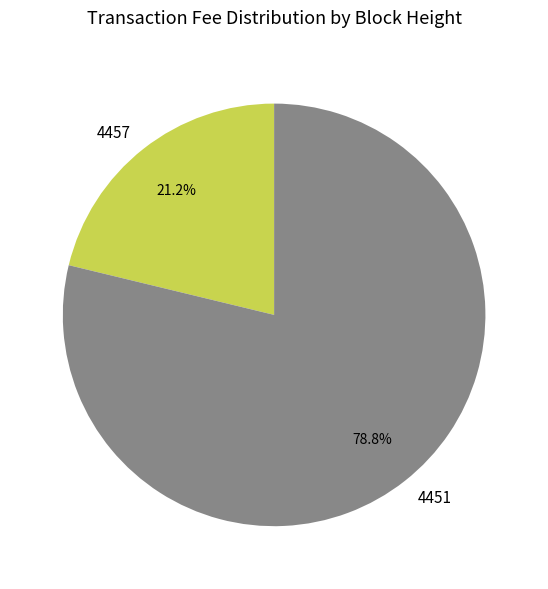

Is 4457 the majority of the pie?

No